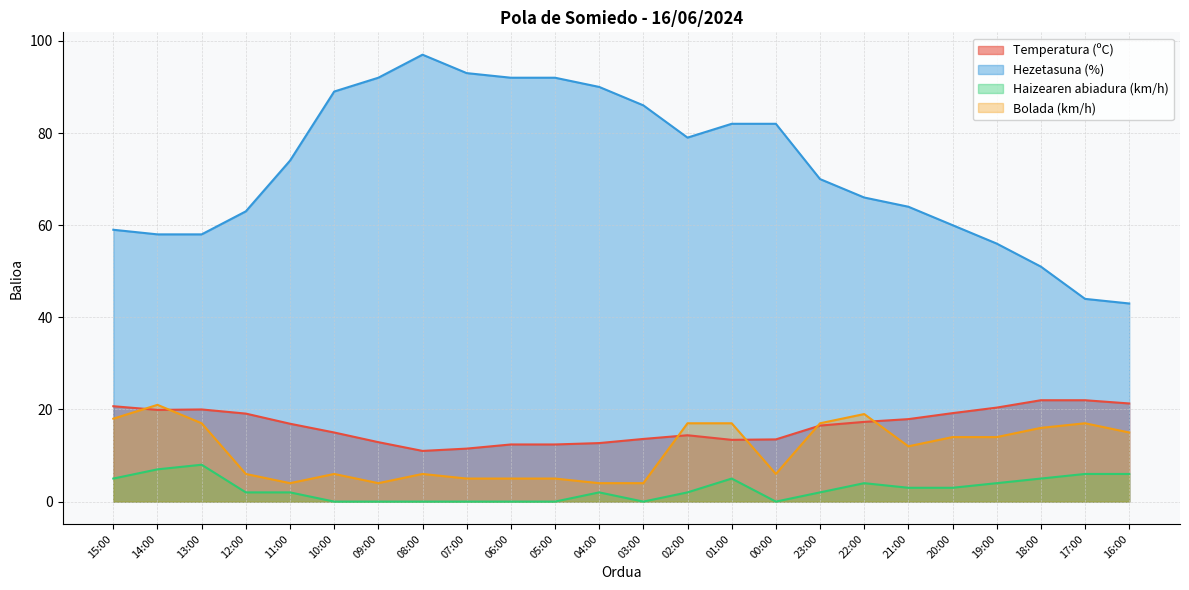

Is the value of Temperatura (ºC) at 18:00 greater than the value of Bolada (km/h) at 21:00?

Yes